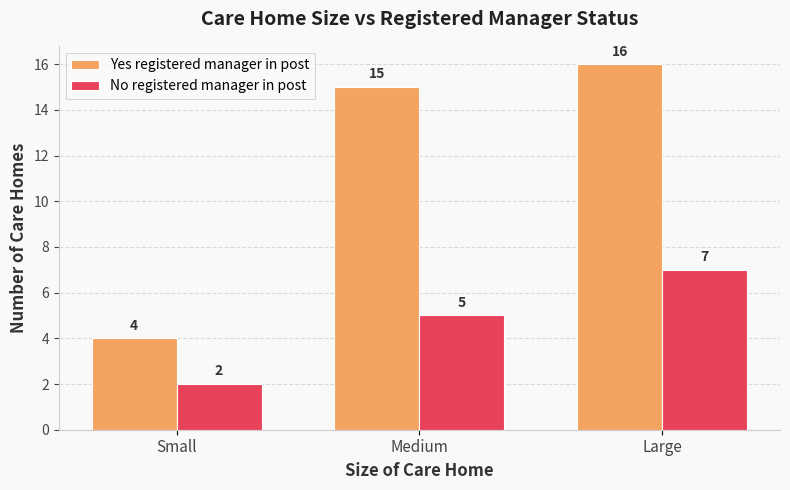

What is the value of the Yes registered manager in post bar at the 2nd from the left?

15